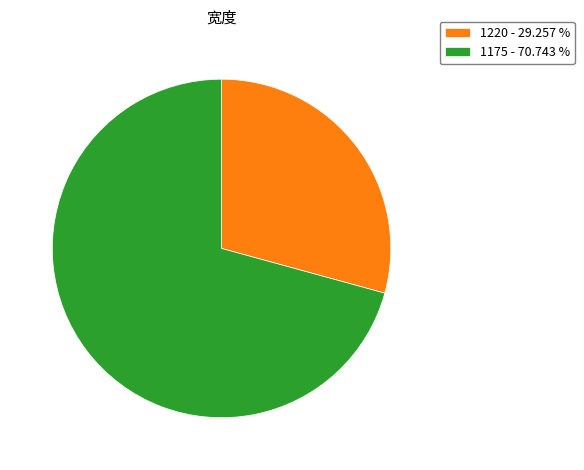

Is there a majority slice in this chart?

Yes